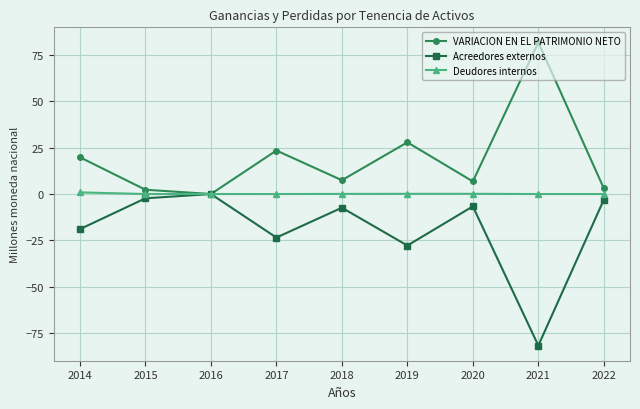

Rank the series at 2022 from lowest to highest value.

Acreedores externos, Deudores internos, VARIACION EN EL PATRIMONIO NETO